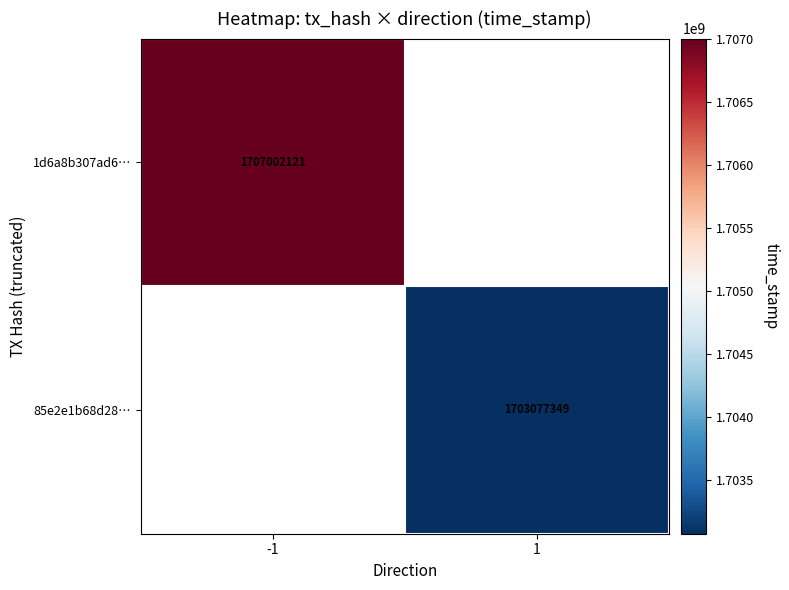

True or false: 1d6a8b307ad6… has a value of 536776178 at -1.

False